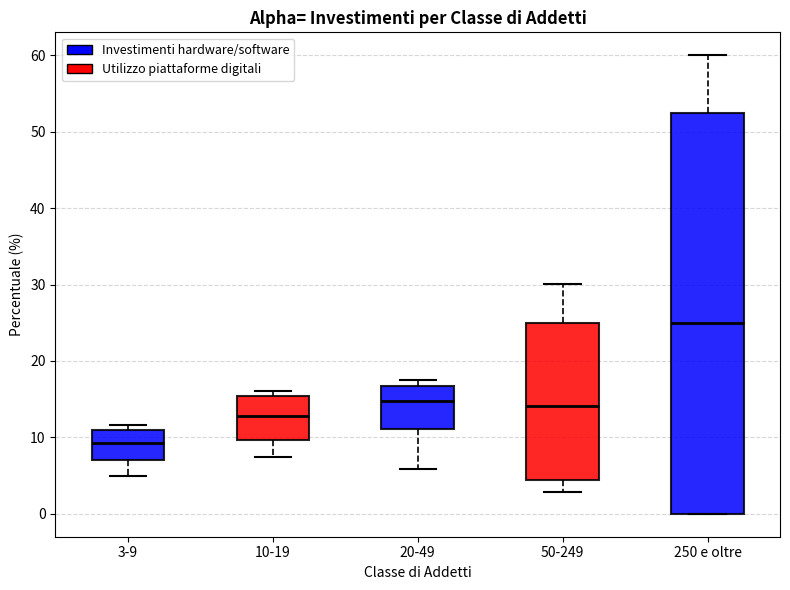

Reading left to right, read every box against the y-axis: the position of its median line, the range the box covers, and the ends of its whiskers. The values are not printed on the chart, so give them approximately, as read against the axis.

3-9: median 9, box 7 to 11, whiskers 5 to 12
10-19: median 13, box 10 to 15, whiskers 7 to 16
20-49: median 15, box 11 to 17, whiskers 6 to 18
50-249: median 14, box 4 to 25, whiskers 3 to 30
250 e oltre: median 25, box 0 to 53, whiskers 0 to 60